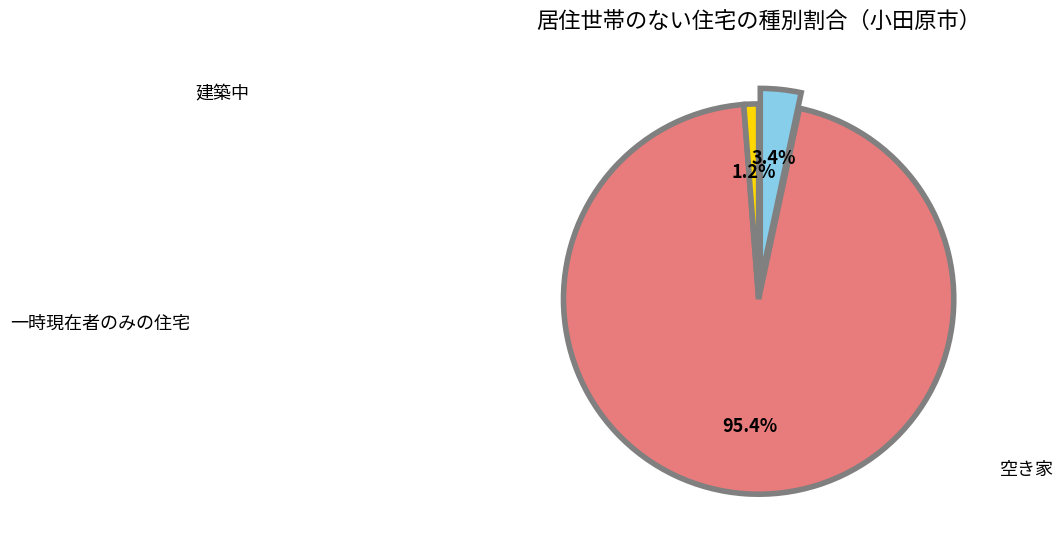

Is there any slice that represents more than half of the pie?

Yes